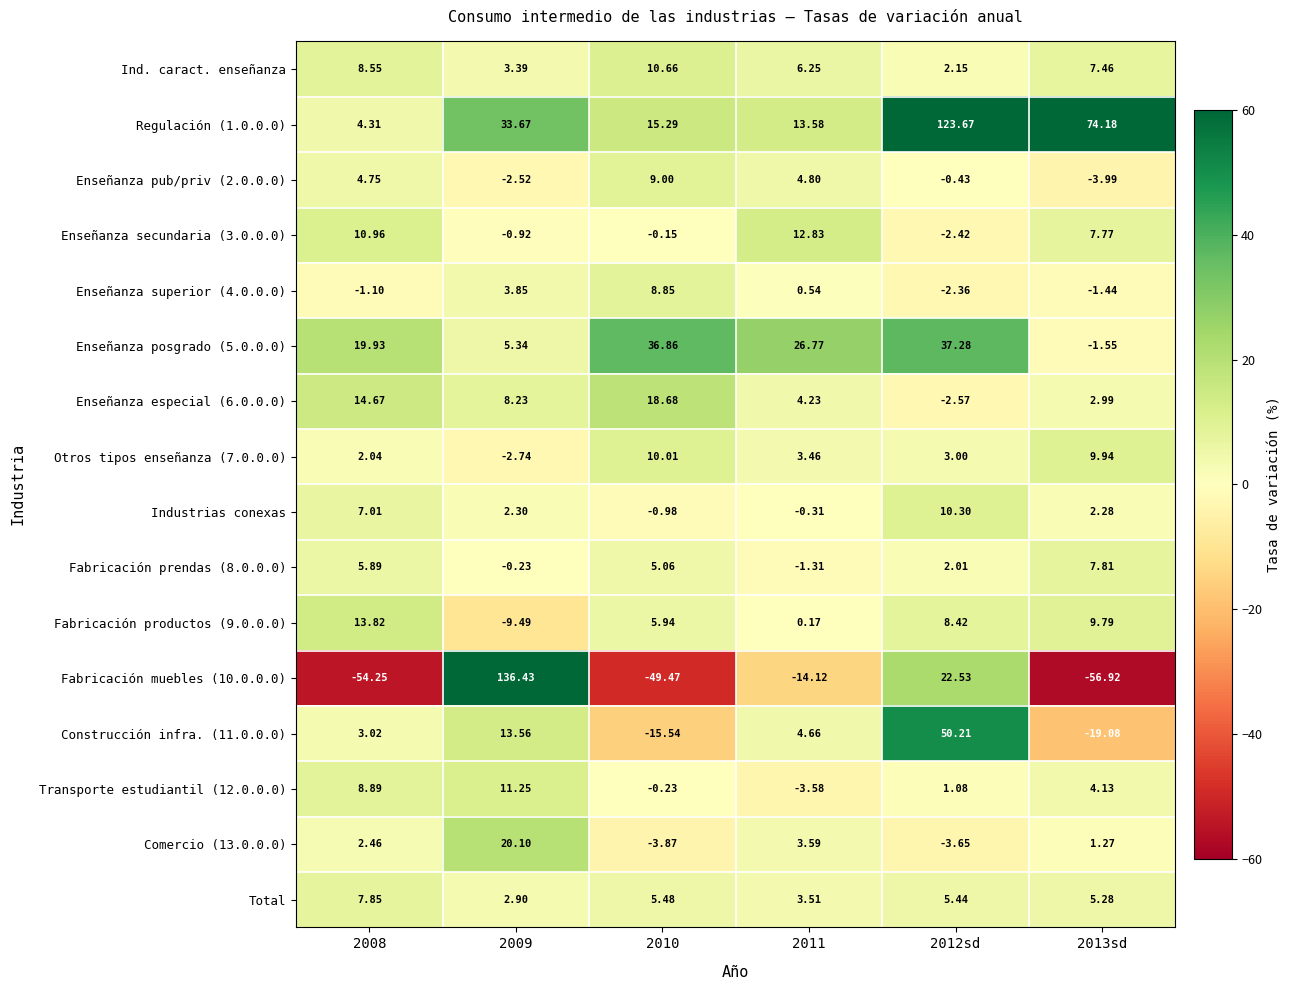

Is the value of Ind. caract. enseñanza at 2011 greater than the value of Fabricación prendas (8.0.0.0) at 2011?

Yes